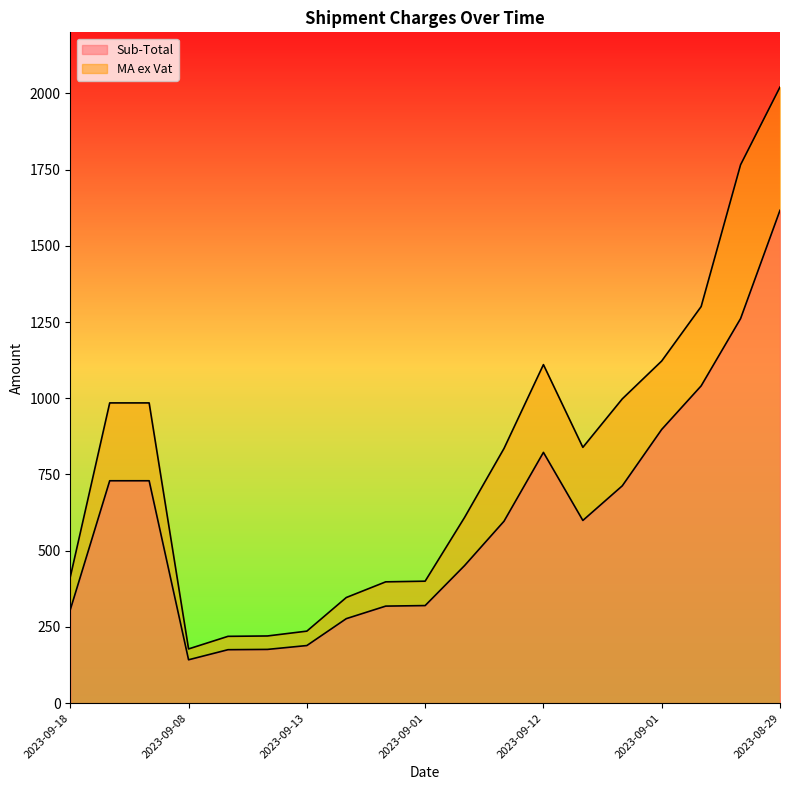

What is the difference between the MA ex Vat values at 2023-09-01 and 2023-09-18?

708.6